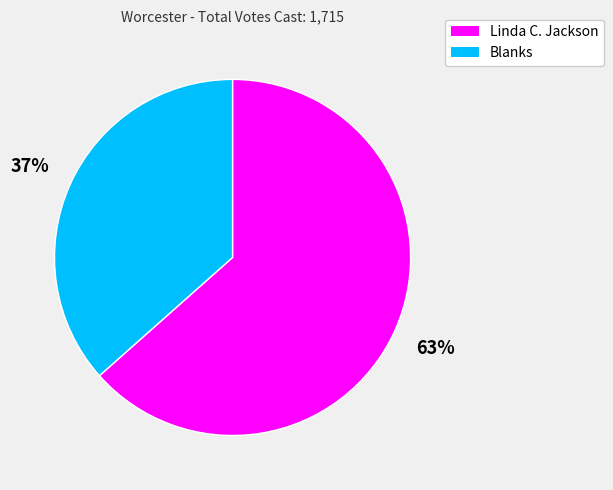

Which category accounts for the majority?

Linda C. Jackson